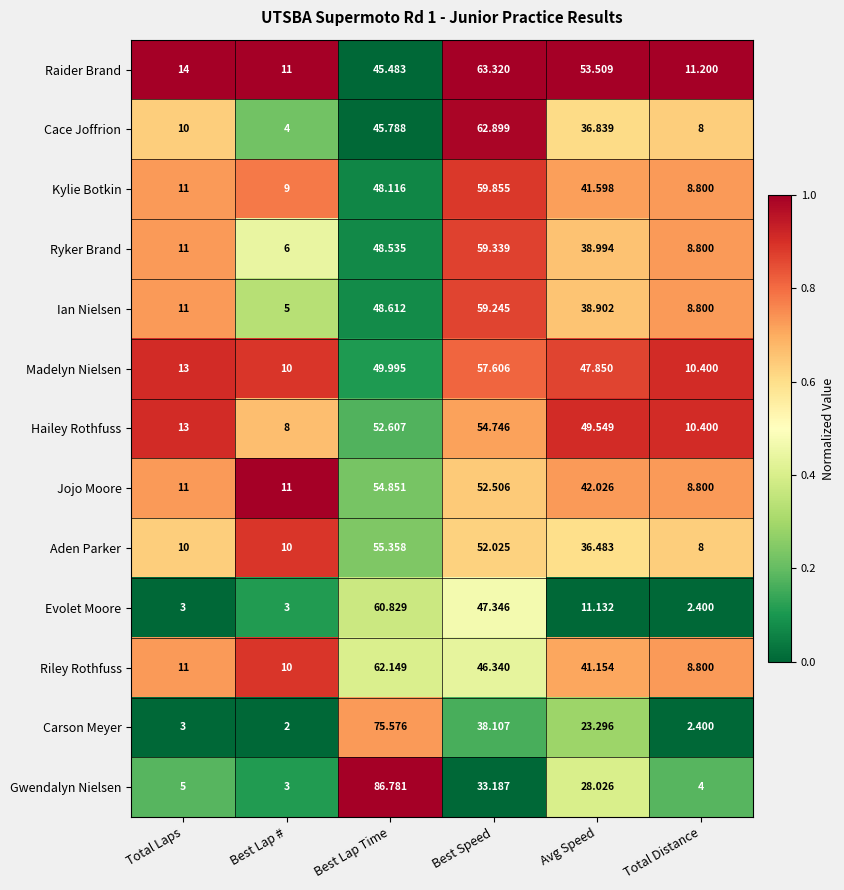

At which category is the sum across all series the highest?

Best Lap Time